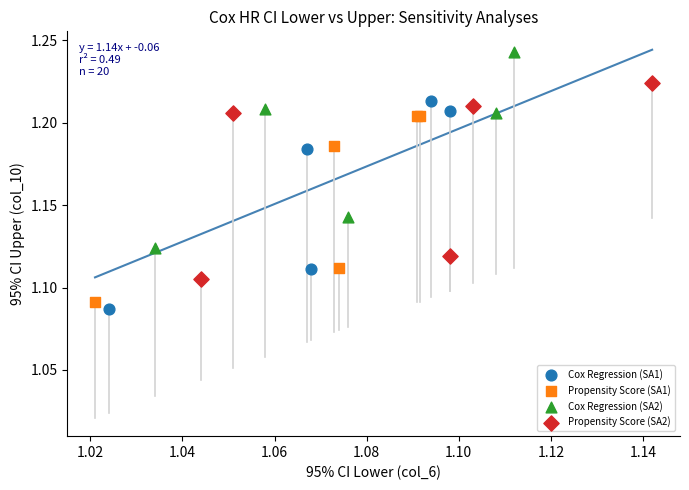

Which series contains the lowest Y value?

Cox Regression (SA1)